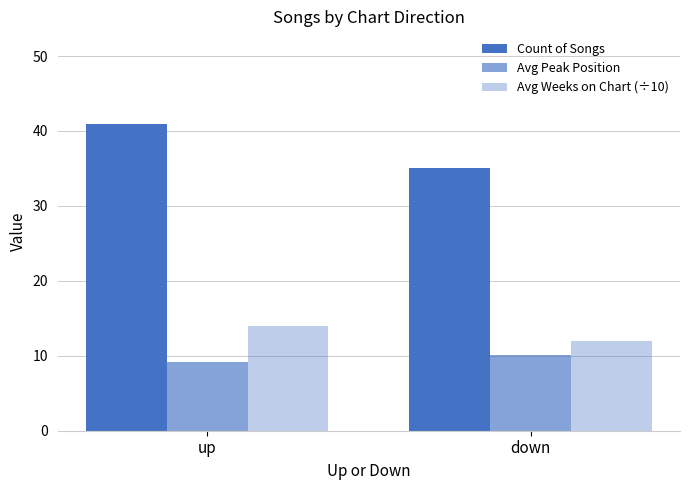

The Avg Peak Position series shows 10.1 at down. True or false?

True